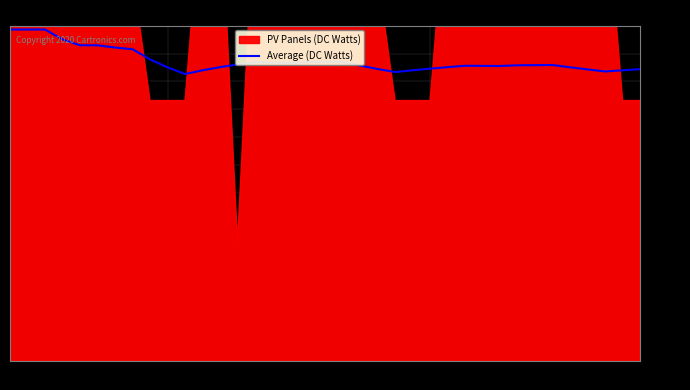

What is the lowest value of the Average (DC Watts) series?

3272.7